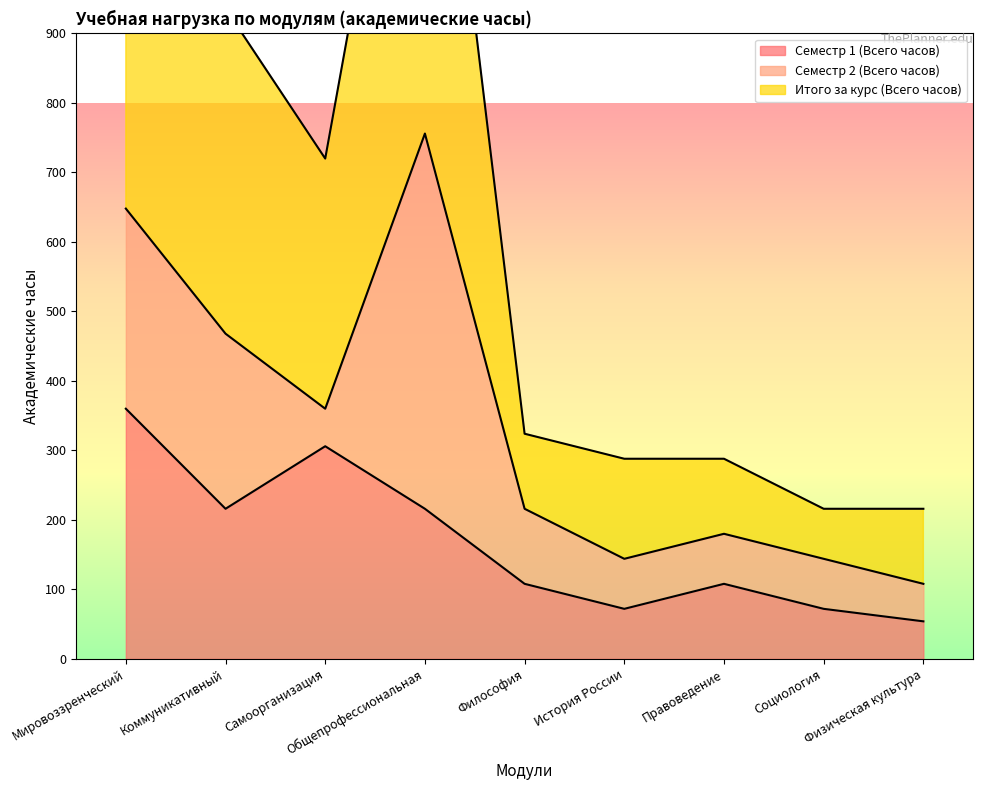

What is the highest value of the Семестр 1 (Всего часов) series?

360